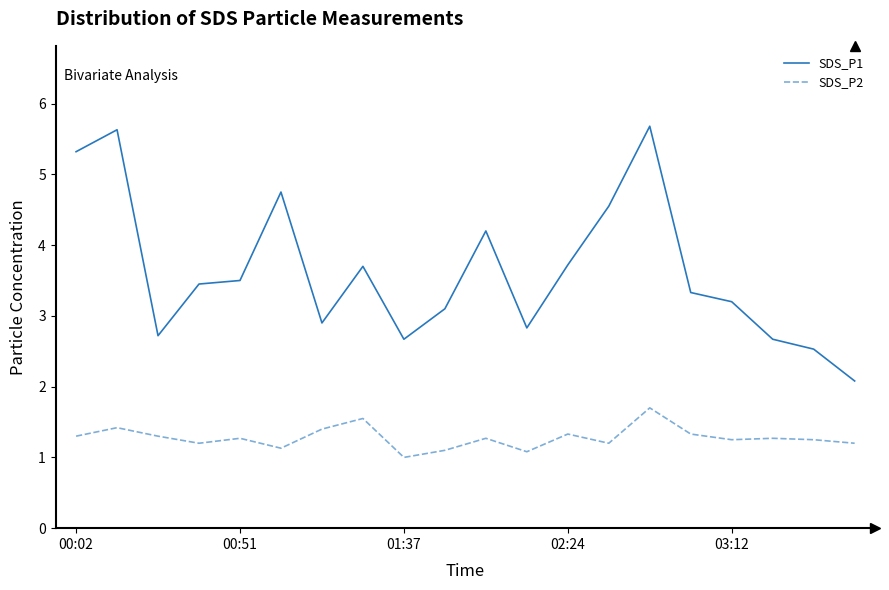

Which series has the widest spread of values?

SDS_P1